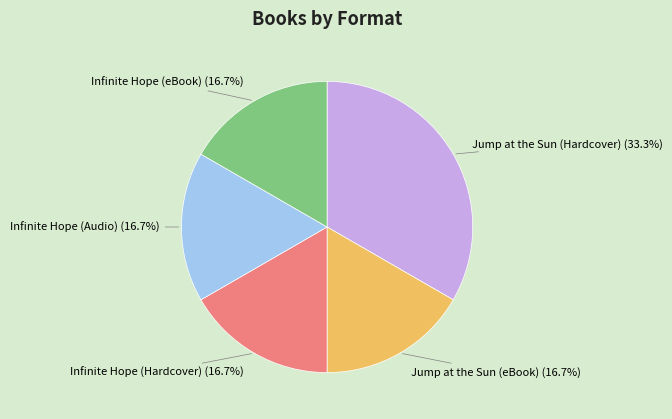

Is there any slice that represents more than half of the pie?

No